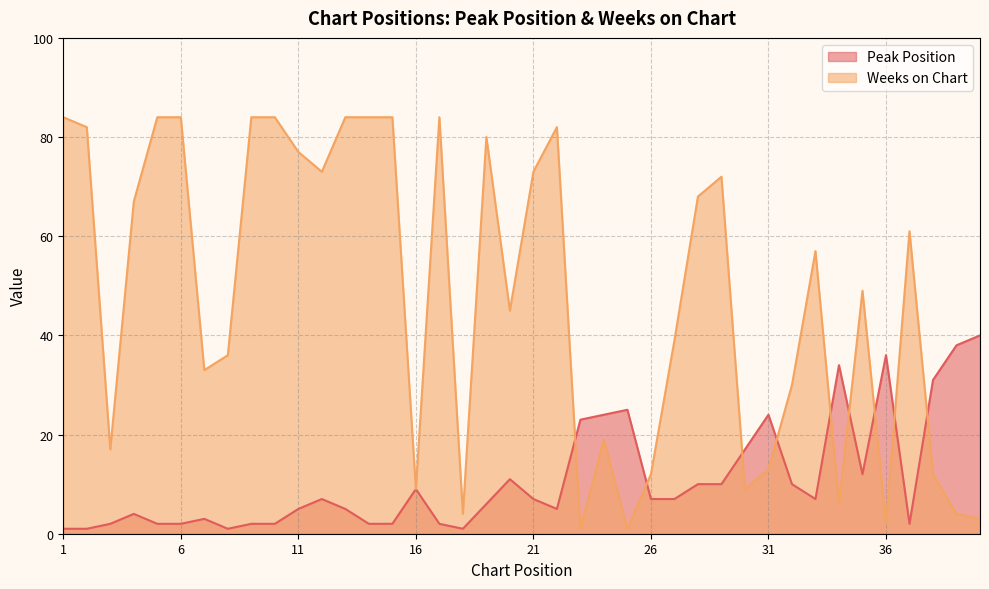

What is the spread (max minus min) of values at 17?

82